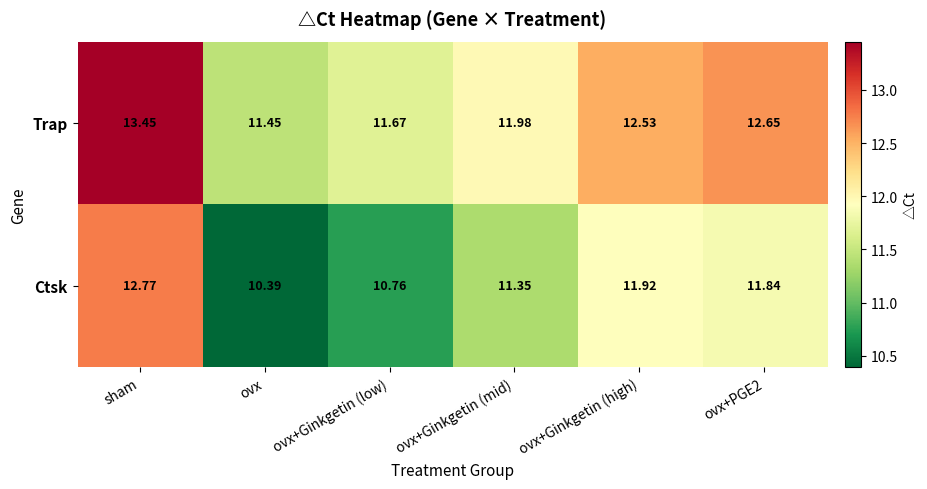

At which label is Ctsk closest to 11?

ovx+Ginkgetin (low)